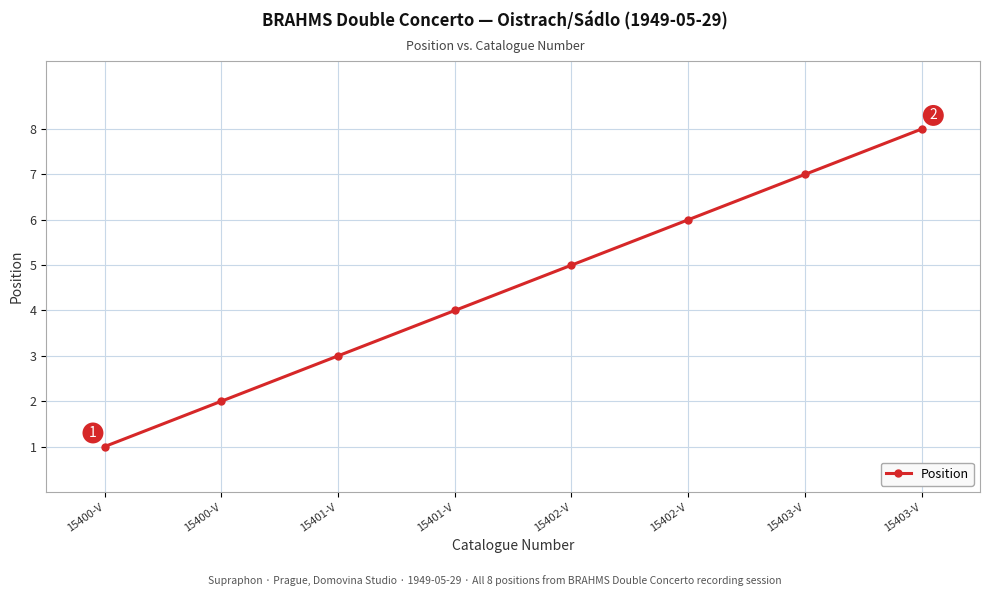

What is the maximum value shown in the chart?

8